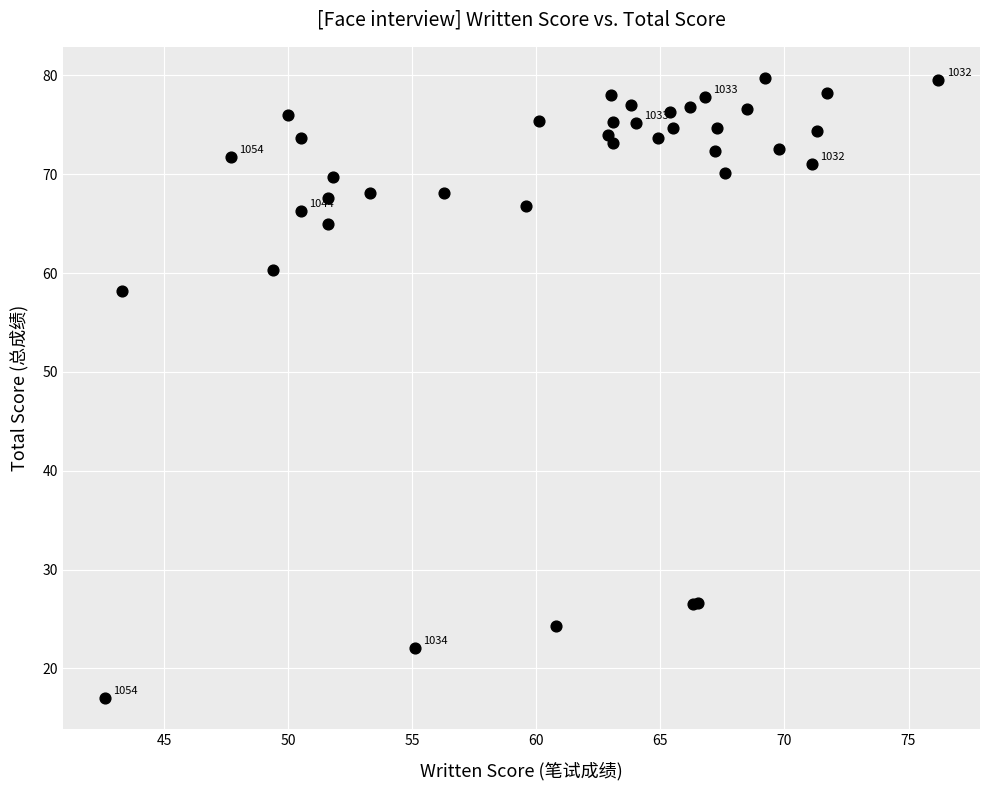

What Y value in the scatter plot is closest to 48?

58.2